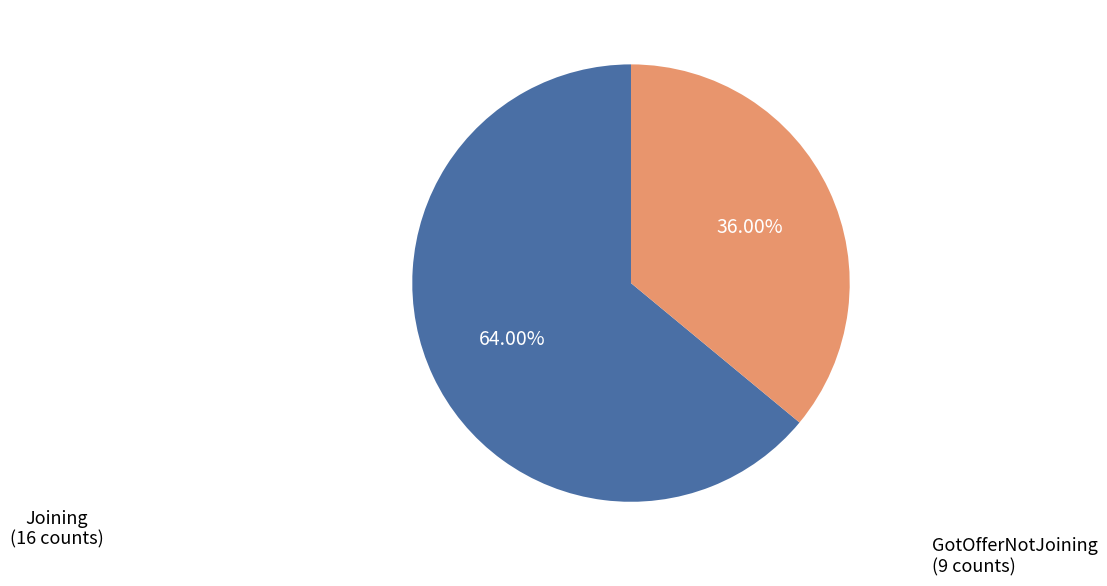

Approximately how many times larger is the value at GotOfferNotJoining compared to Joining?

0.6